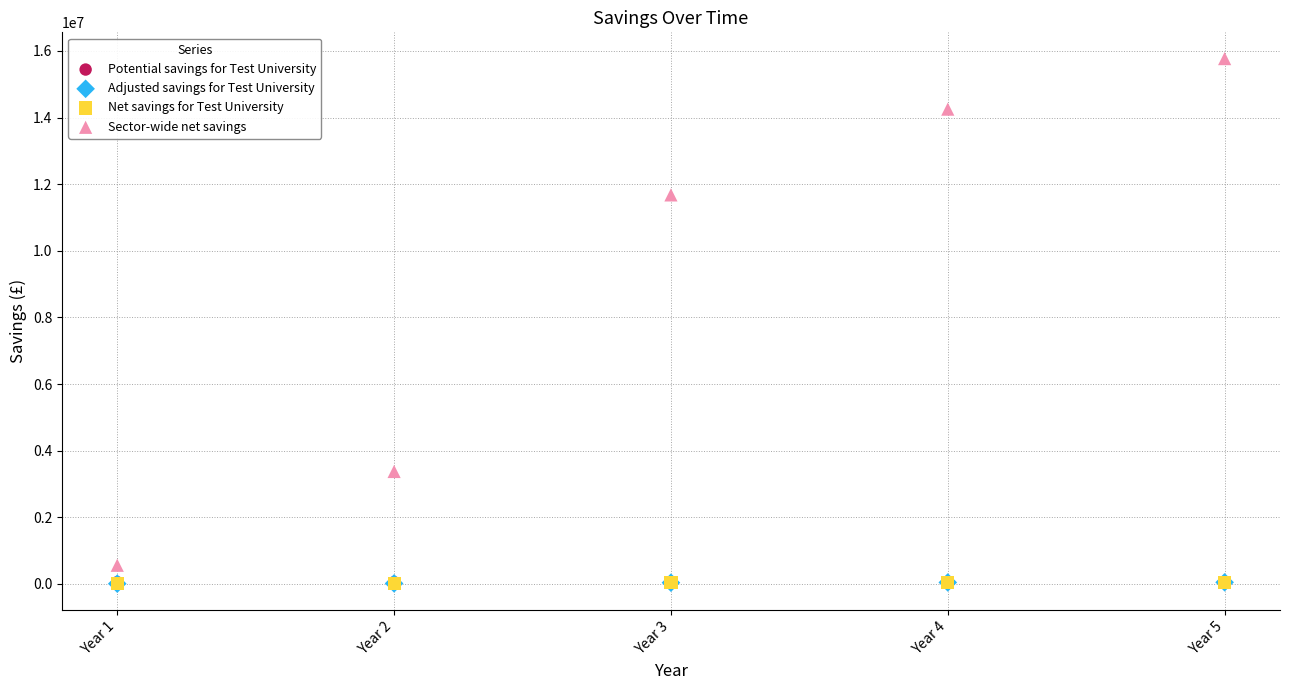

Which series reaches the maximum Y coordinate?

Sector-wide net savings